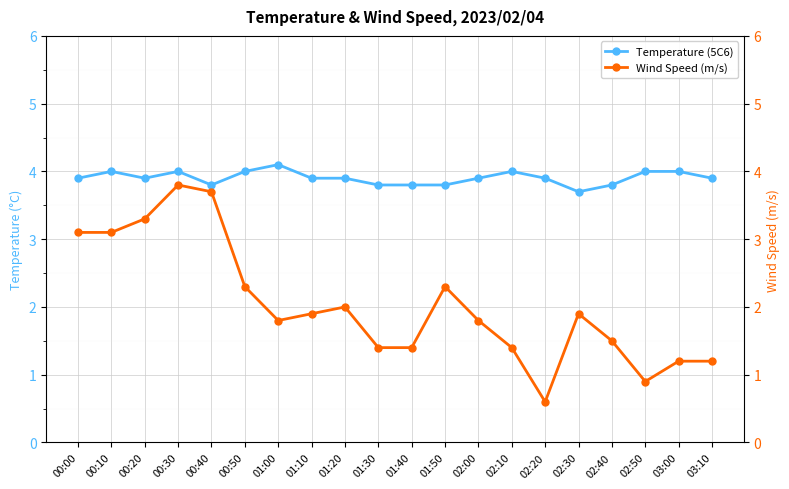

What is the value of the Temperature (5C6) point at the 17th from the left?

3.8